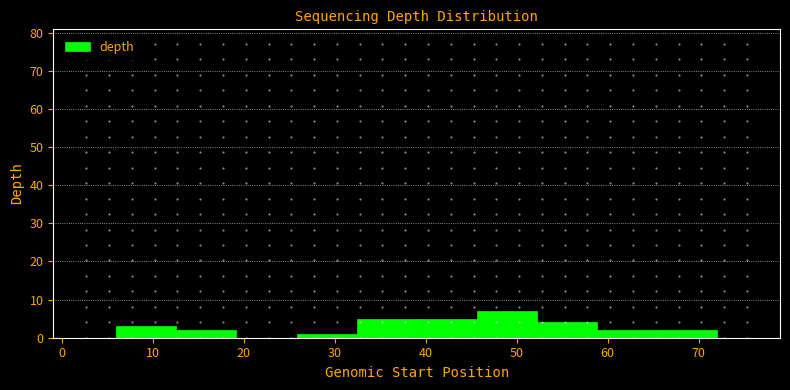

What is the height of the bar covering 39.0 to 45.6 on the x-axis? Neither the bar edges nor the heights are printed on the chart, so give them approximately, as read against the axes.

5